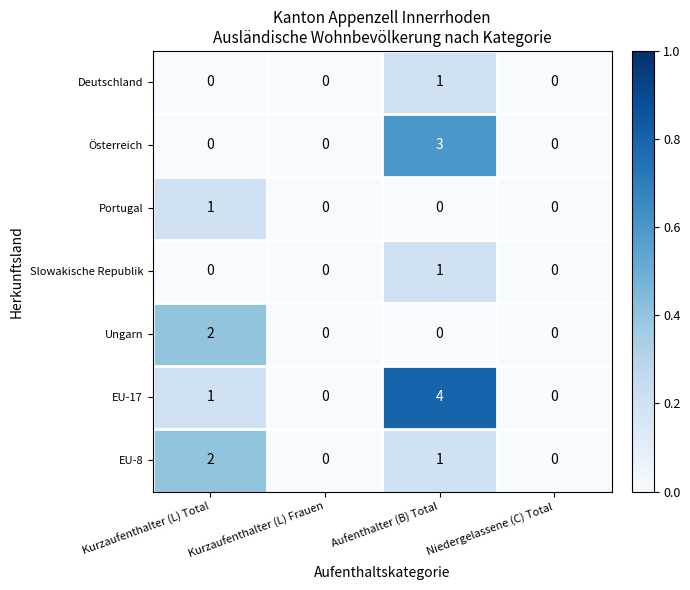

What is the spread (max minus min) of values at Aufenthalter (B) Total?

4